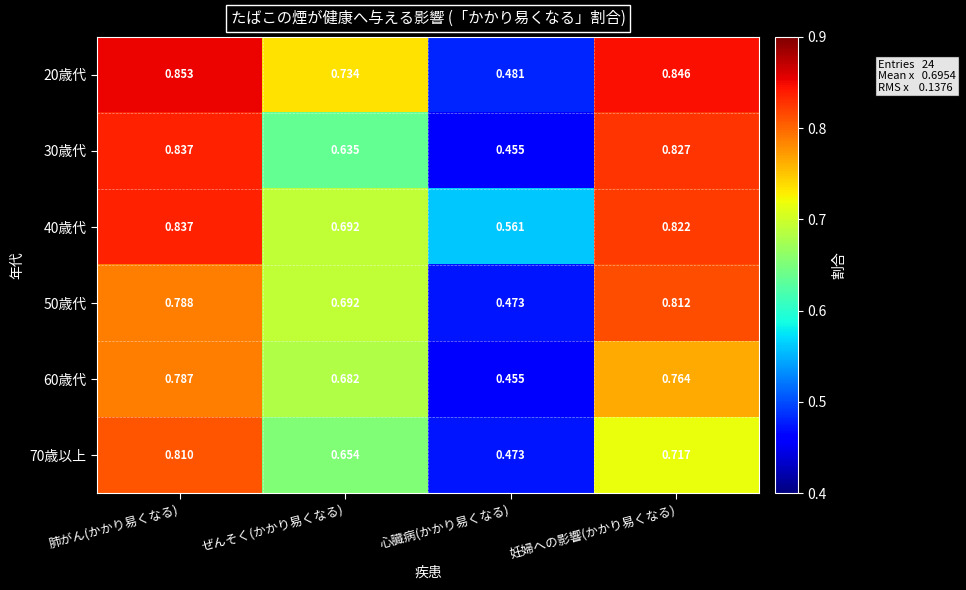

Between 肺がん(かかり易くなる) and 心臓病(かかり易くなる), which series saw the biggest shift?

30歳代